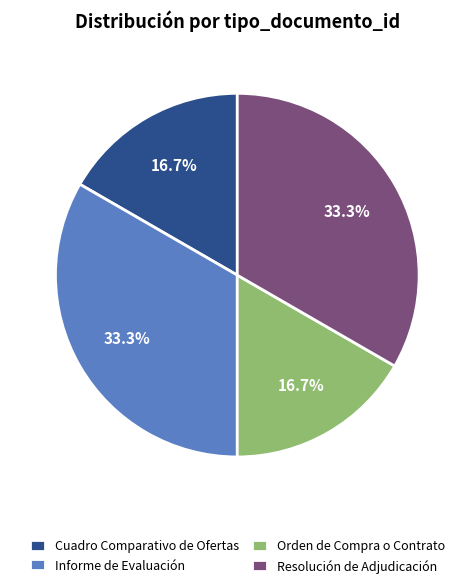

How much of the chart is everything except Informe de Evaluación?

66.7%